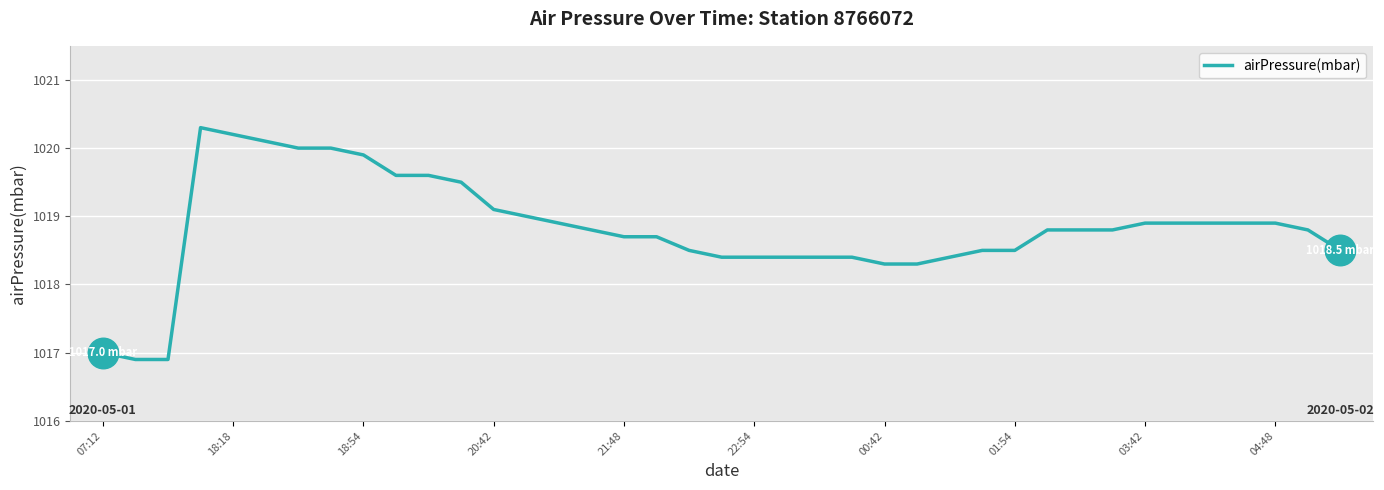

What is the greatest value displayed?

1020.3